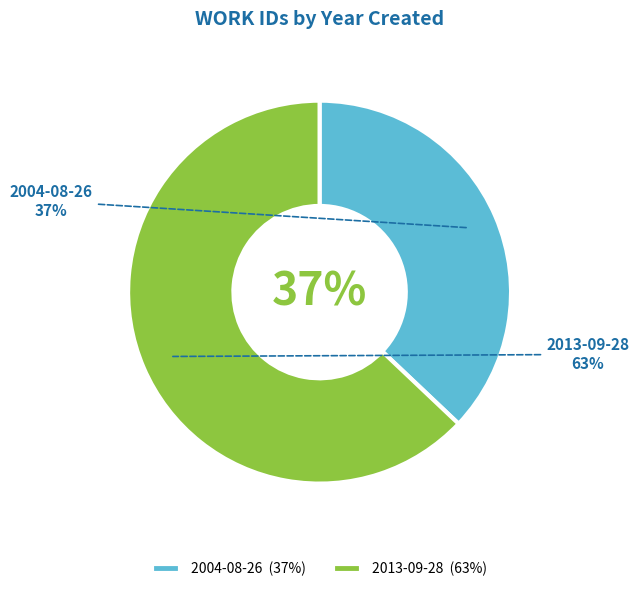

Does any single category account for the majority?

Yes